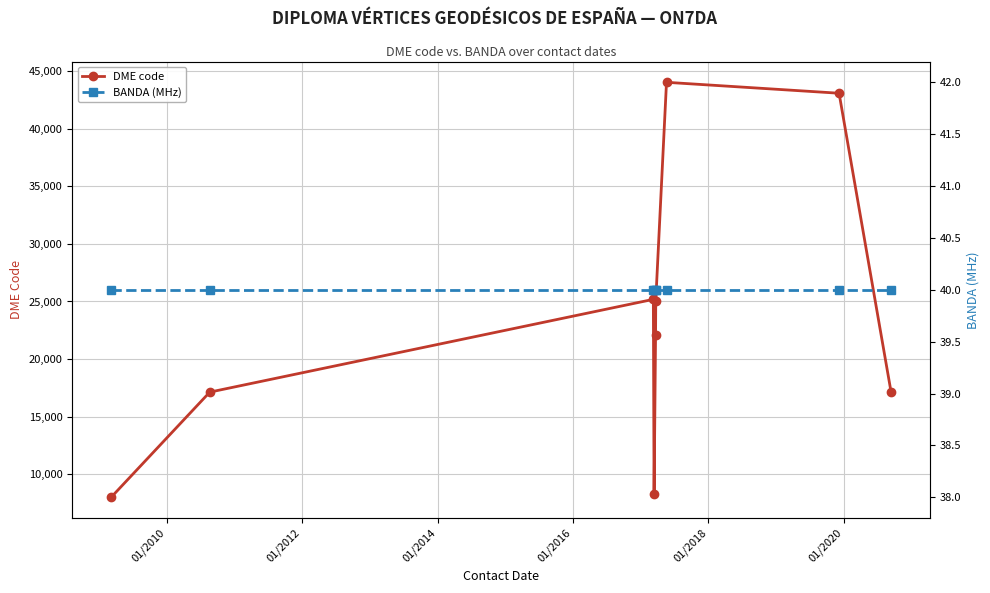

What is the lowest value of the DME code series?

8020